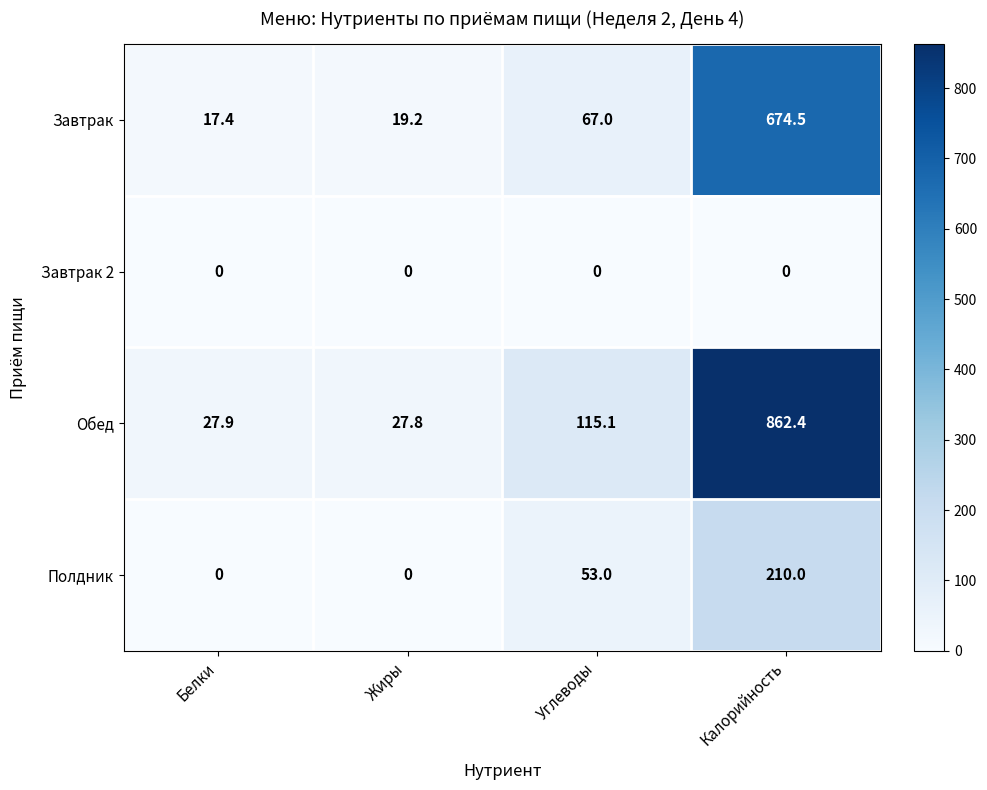

Which series changed the most between Жиры and Углеводы?

Обед